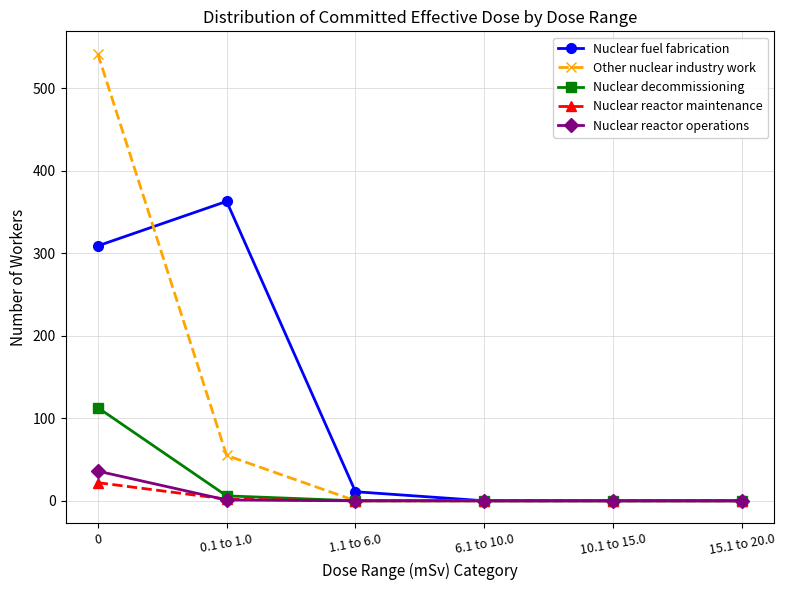

At which label is Other nuclear industry work closest to 271?

0.1 to 1.0